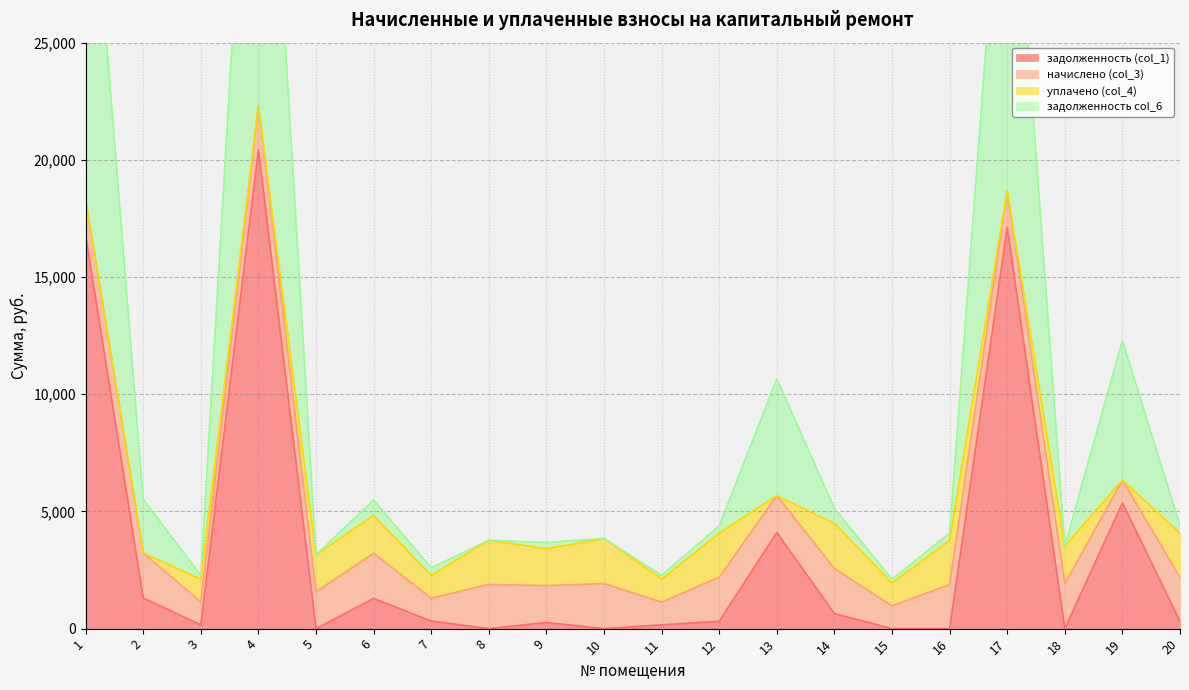

Does the chart display data point markers on the line(s)?

No